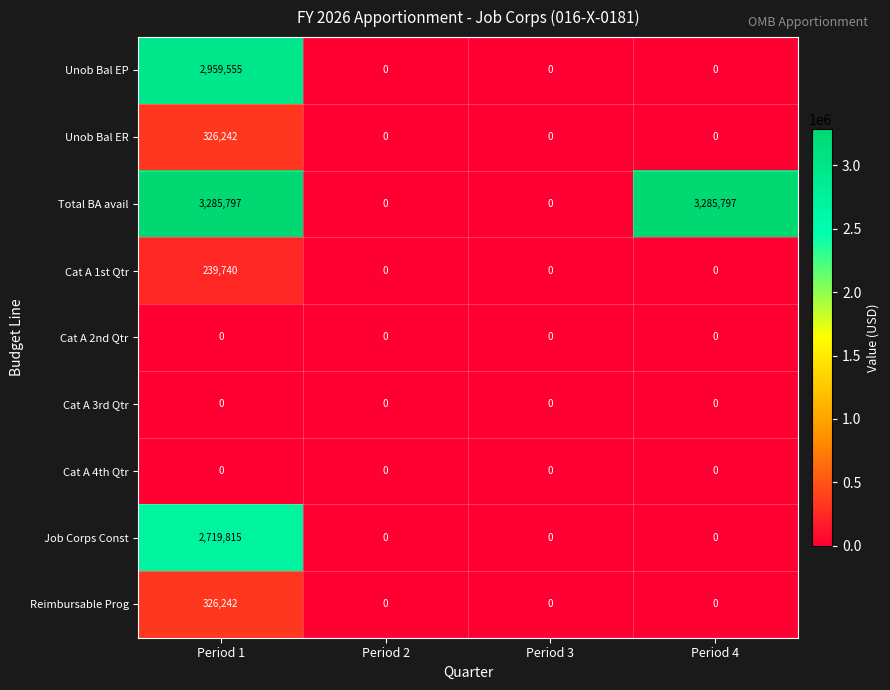

At which category is the sum across all series the highest?

Period 1